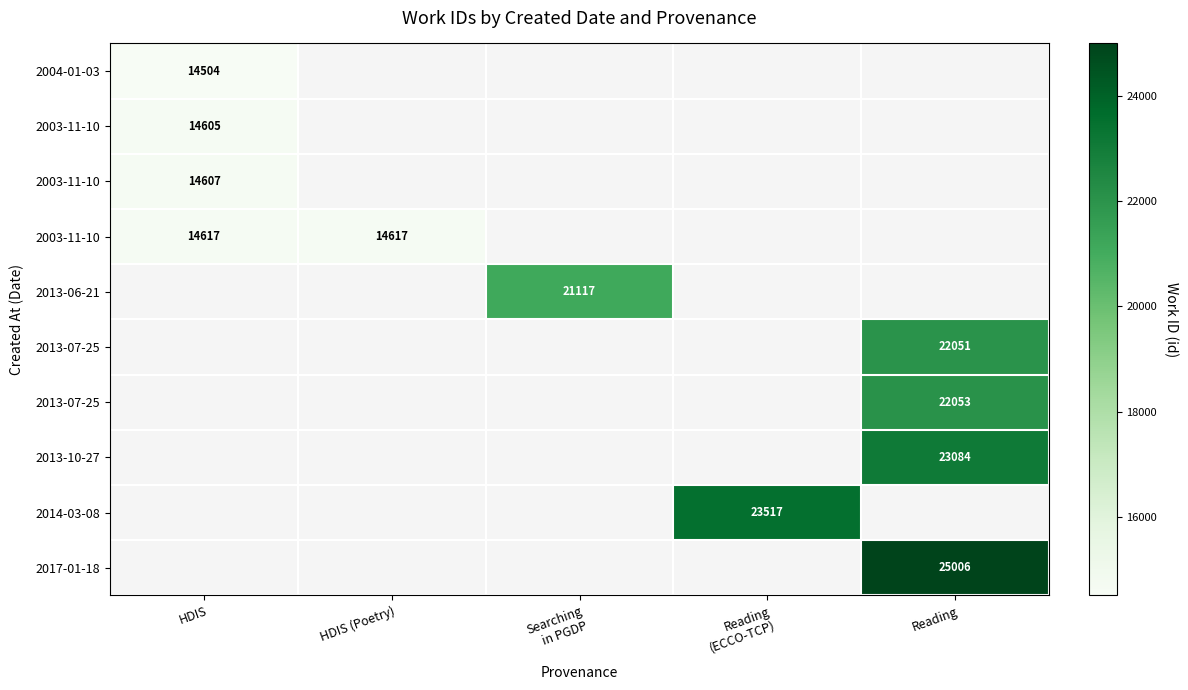

Which label corresponds to the largest value in the chart?

Reading